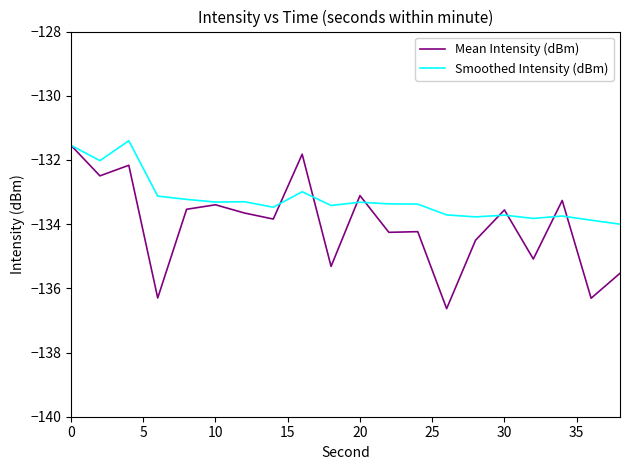

Which series has the largest range (max minus min)?

Mean Intensity (dBm)